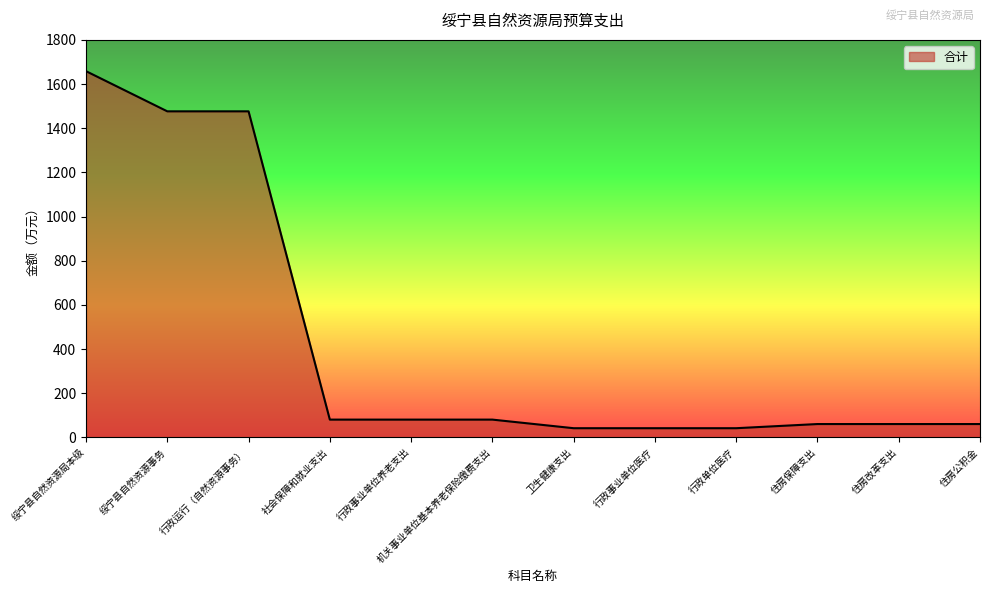

Read the value at 社会保障和就业支出.

80.3